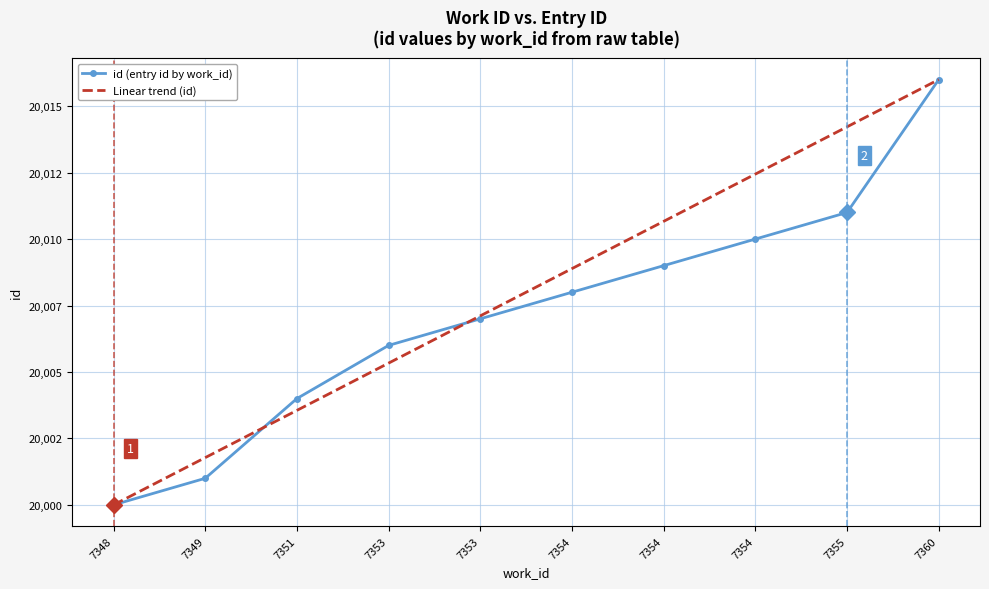

Which series has the largest total across all categories?

Linear trend (id)